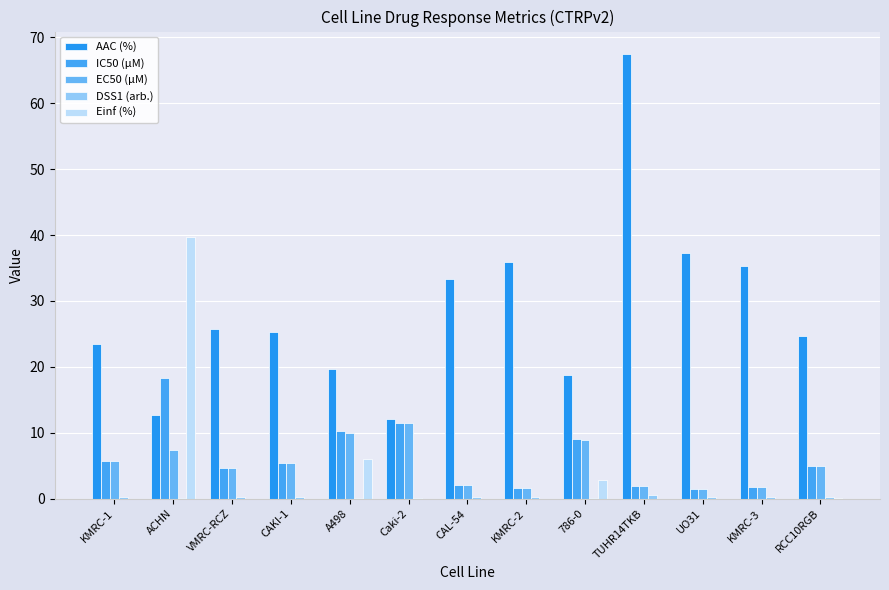

Which series has the largest range (max minus min)?

AAC (%)